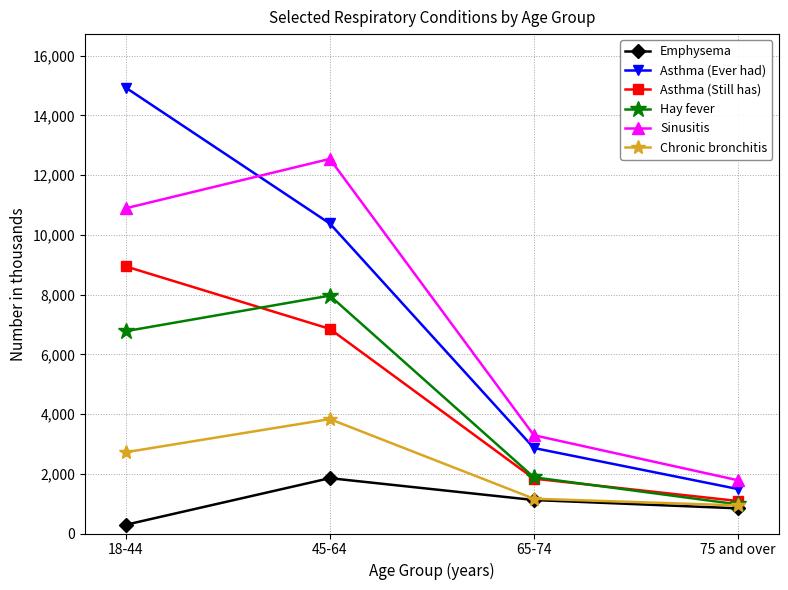

At which label does Asthma (Still has) first exceed 6852?

18-44